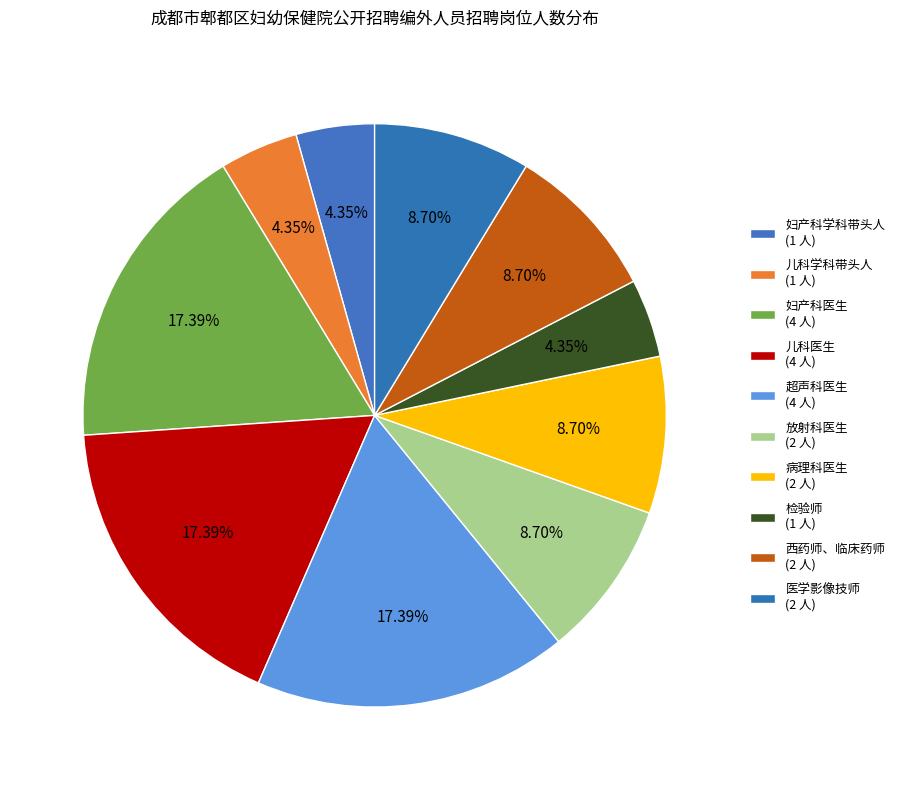

Count the number of slices in the pie.

10